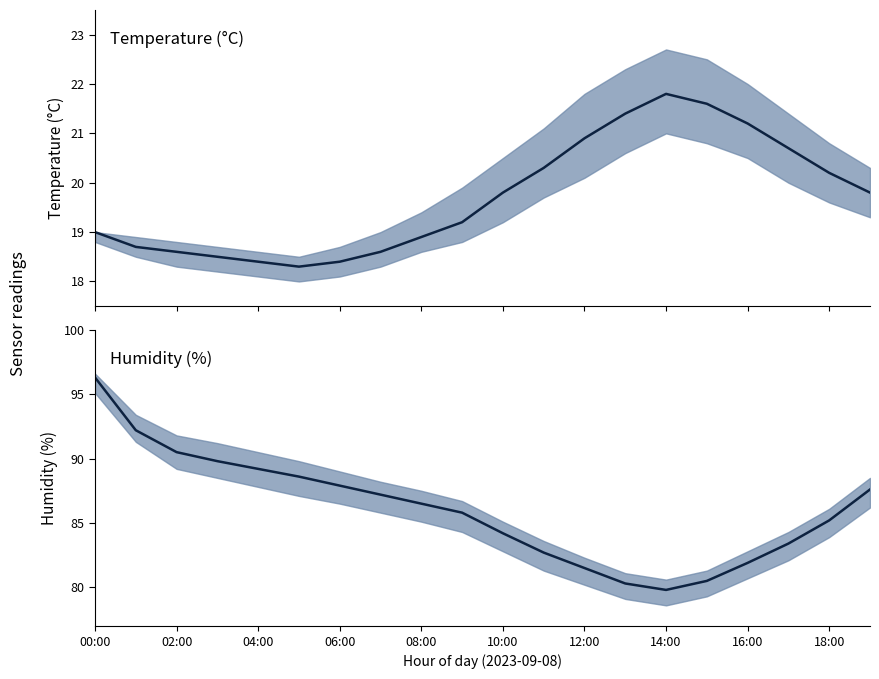

True or false: temperature and humidity intersect in this chart.

False